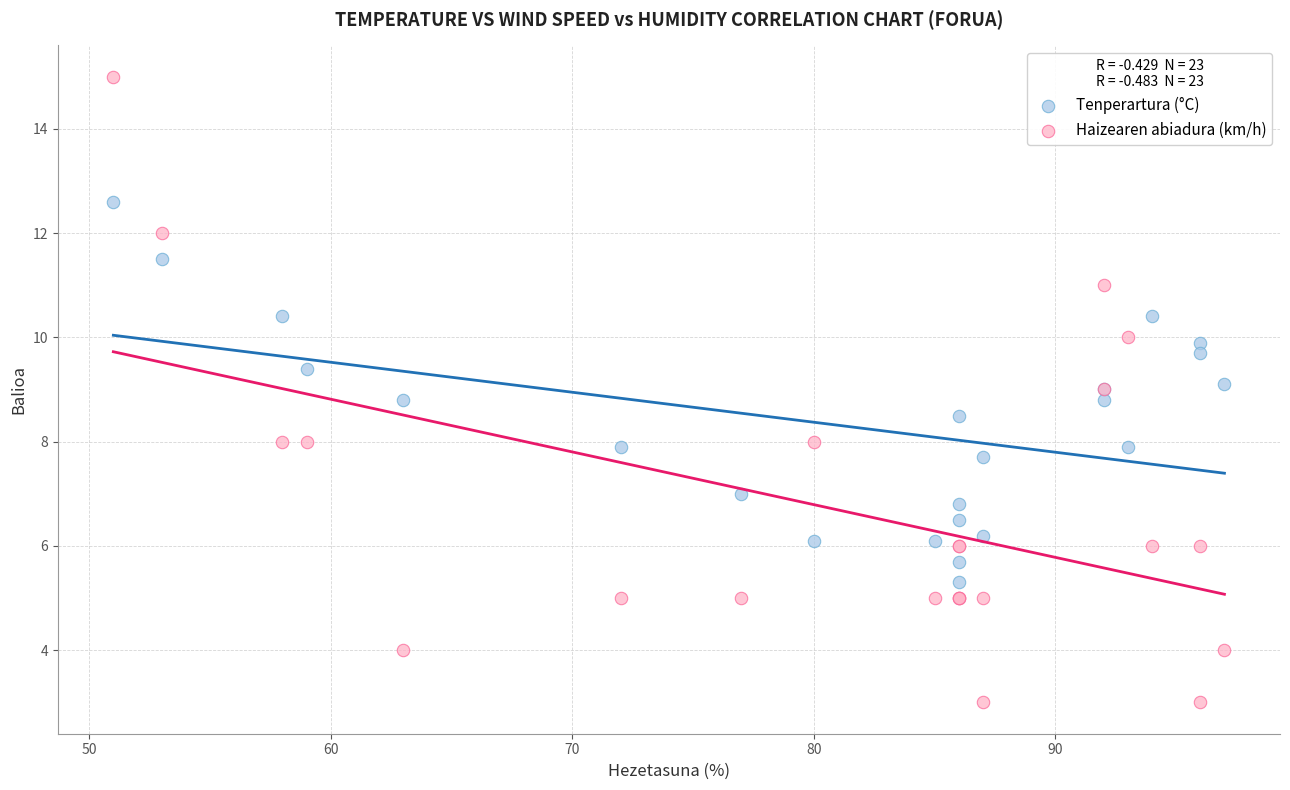

Which series contains the highest Y value?

Haizearen abiadura (km/h)